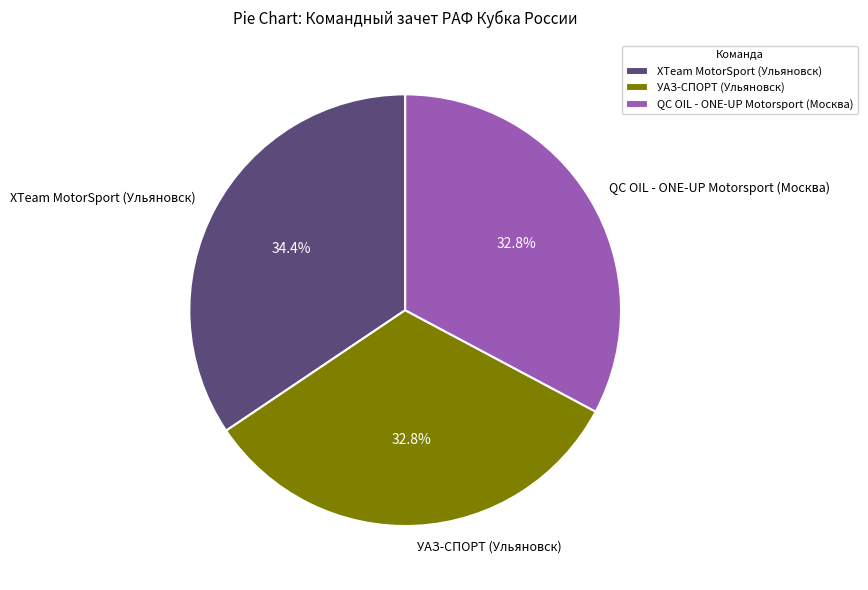

Count the number of slices in the pie.

3